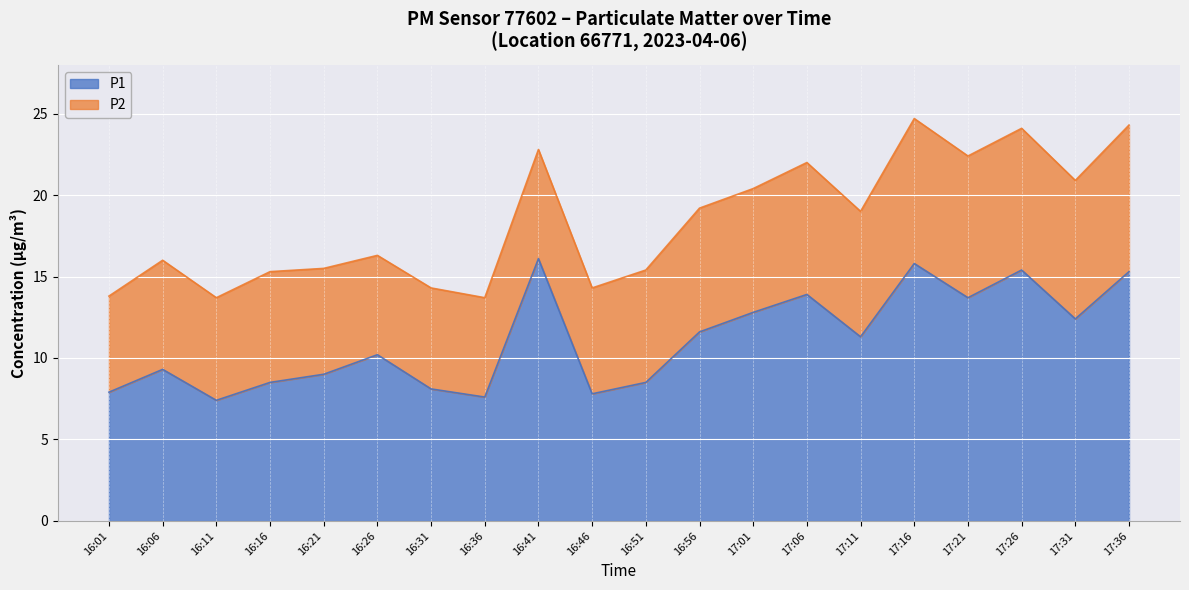

Reading left to right, what are all the values shown in this chart?

16:01=7.9	16:06=9.3	16:11=7.4	16:16=8.5	16:21=9.0	16:26=10.2	16:31=8.1	16:36=7.6	16:41=16.1	16:46=7.8	16:51=8.5	16:56=11.6	17:01=12.8	17:06=13.9	17:11=11.3	17:16=15.8	17:21=13.7	17:26=15.4	17:31=12.4	17:36=15.3